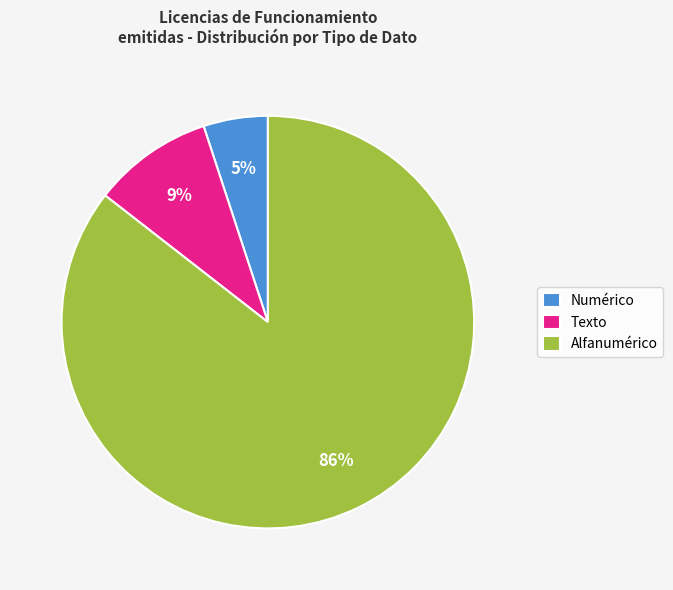

Is there a majority slice in this chart?

Yes